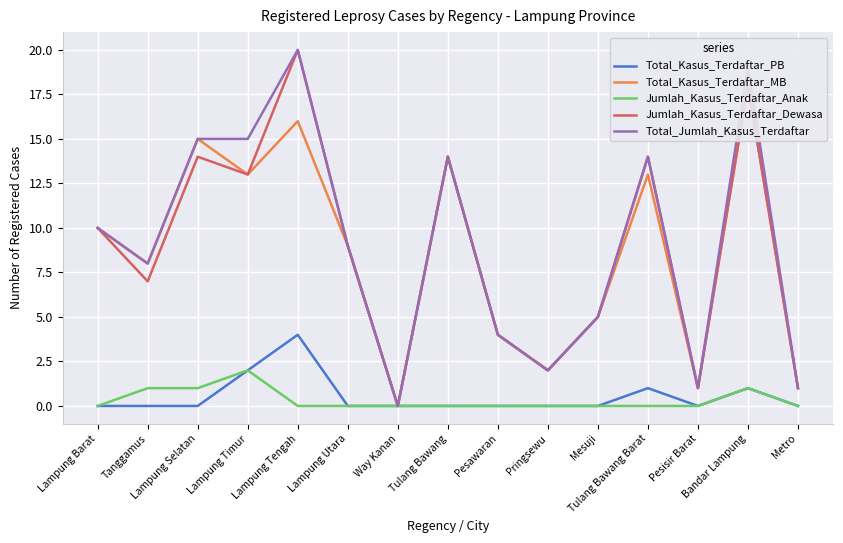

What is the label of the 3rd point from the left?

Lampung Selatan